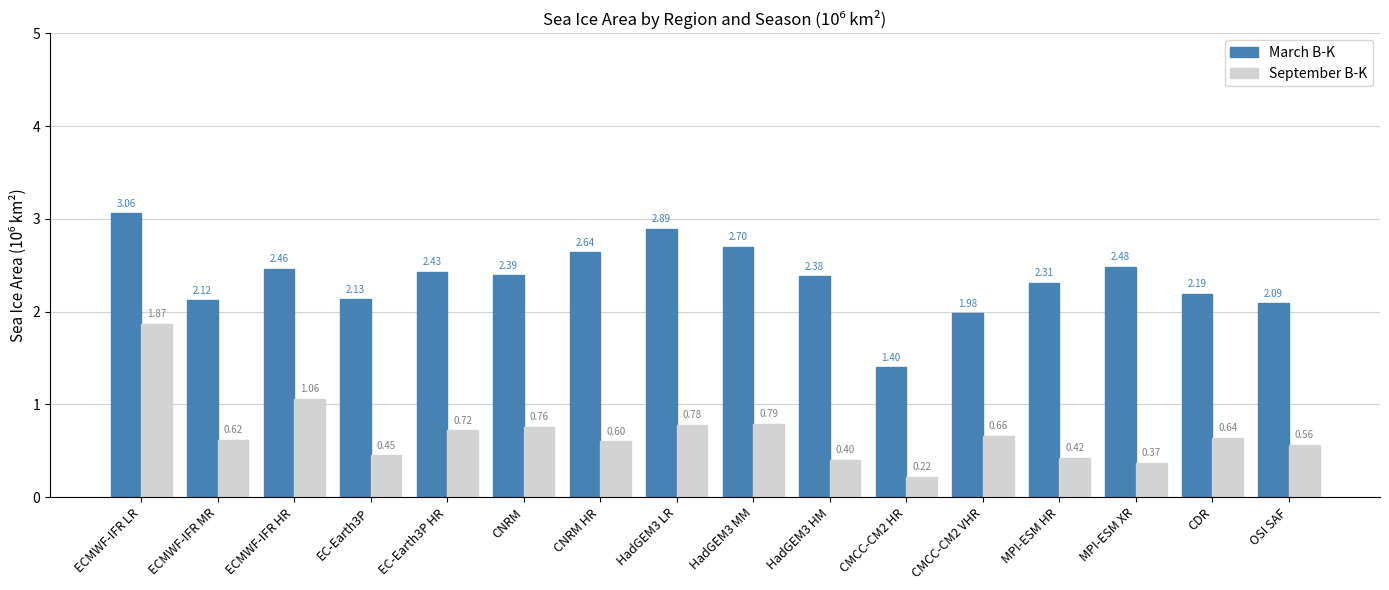

Is it true that March B-K equals 3.5 at ECMWF-IFR HR?

False